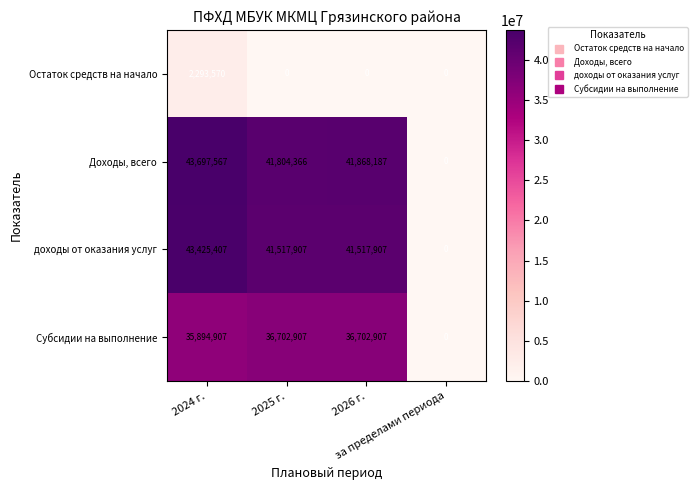

Which series has the widest spread of values?

Доходы, всего